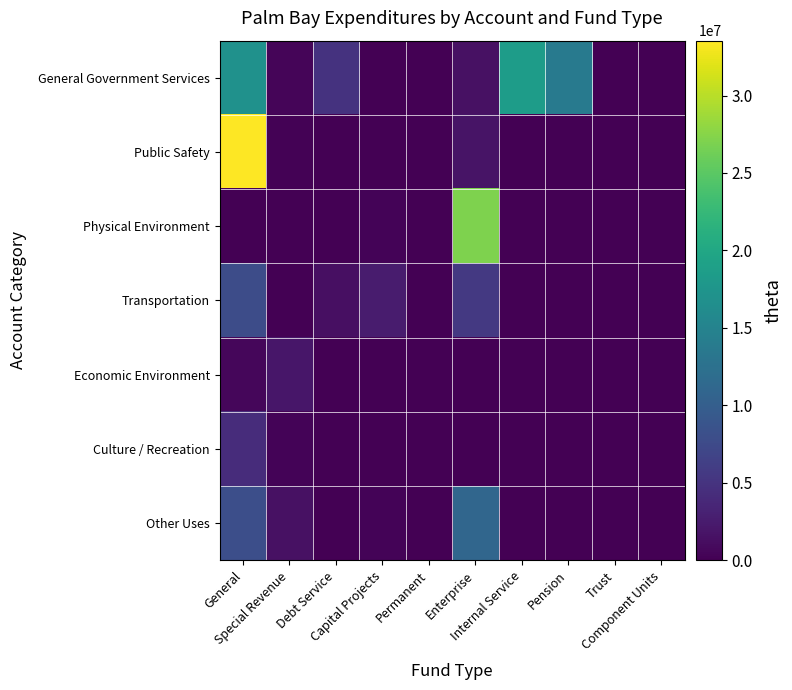

At how many categories does at least one series exceed 29926619?

1